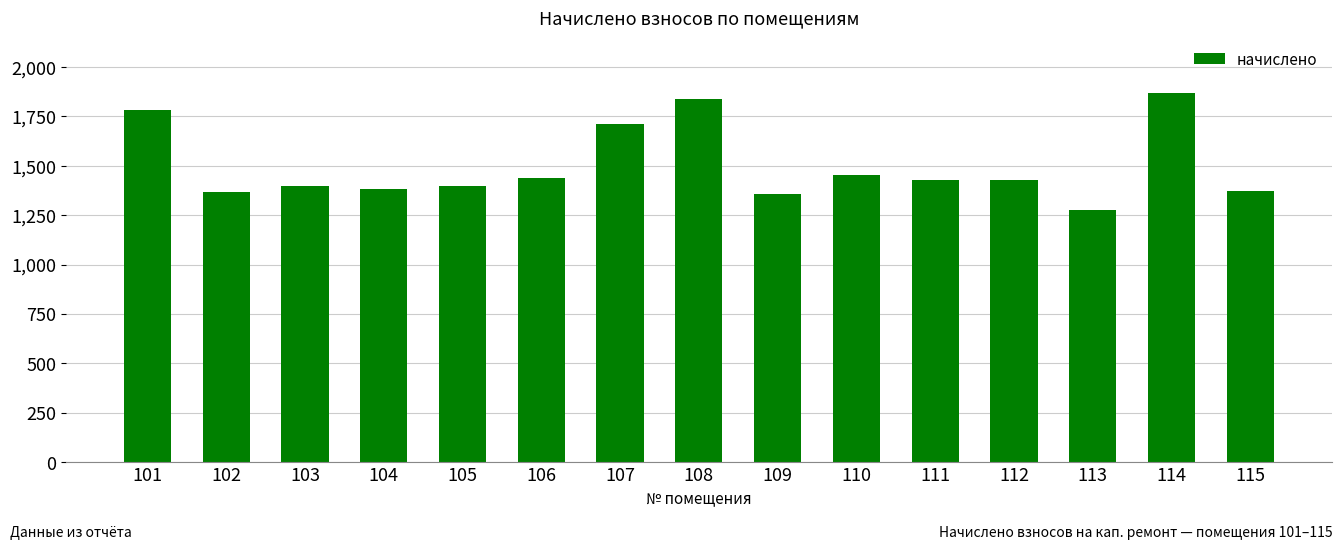

Which label corresponds to the smallest value in the chart?

113